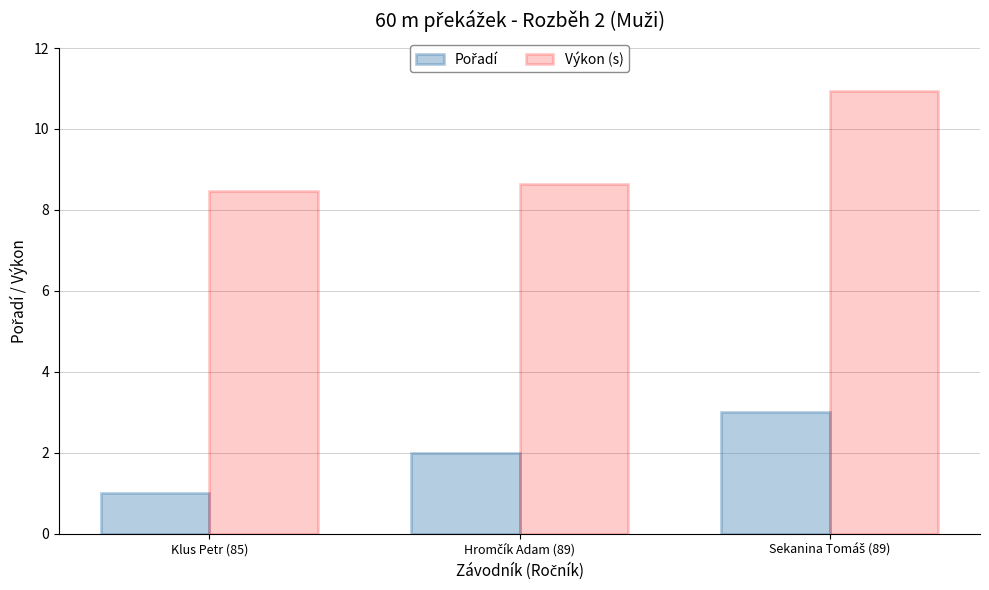

How many groups of bars are there?

3